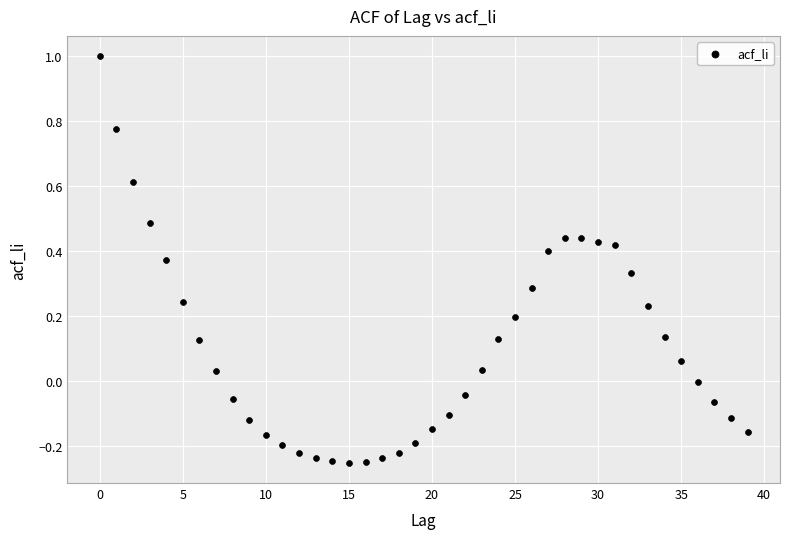

What is the range of Y values (max minus min)?

1.3